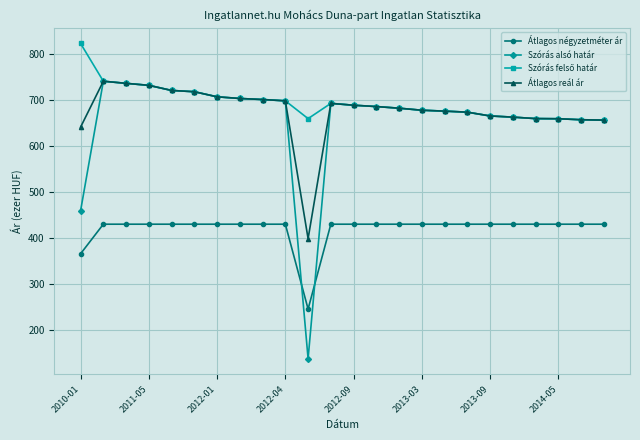

How many times do Szórás alsó határ and Átlagos négyzetméter ár cross each other?

2